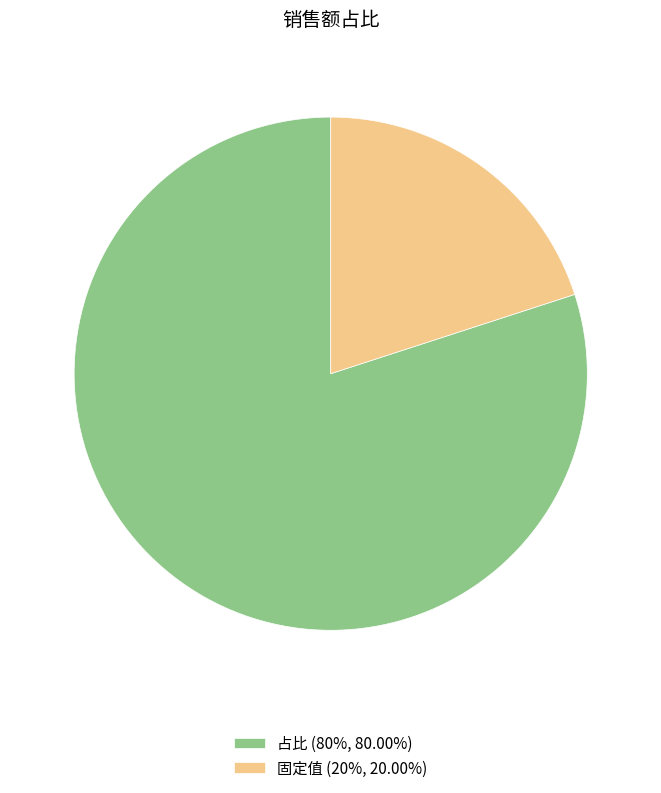

The 固定值 slice represents 14% of the pie. True or false?

False